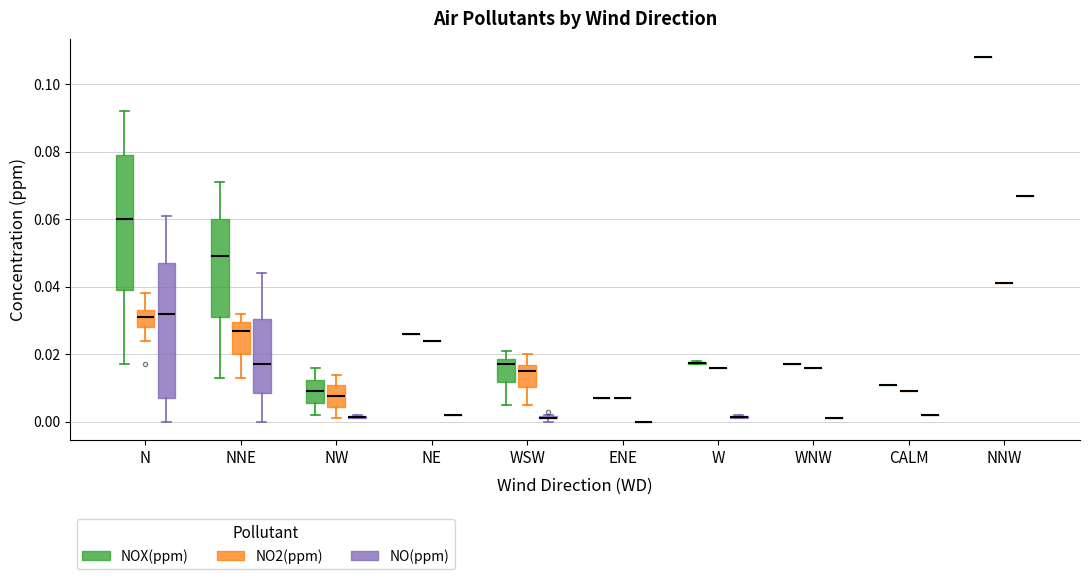

List the series in order of their overall mean, highest first.

NOX(ppm), NO2(ppm), NO(ppm)